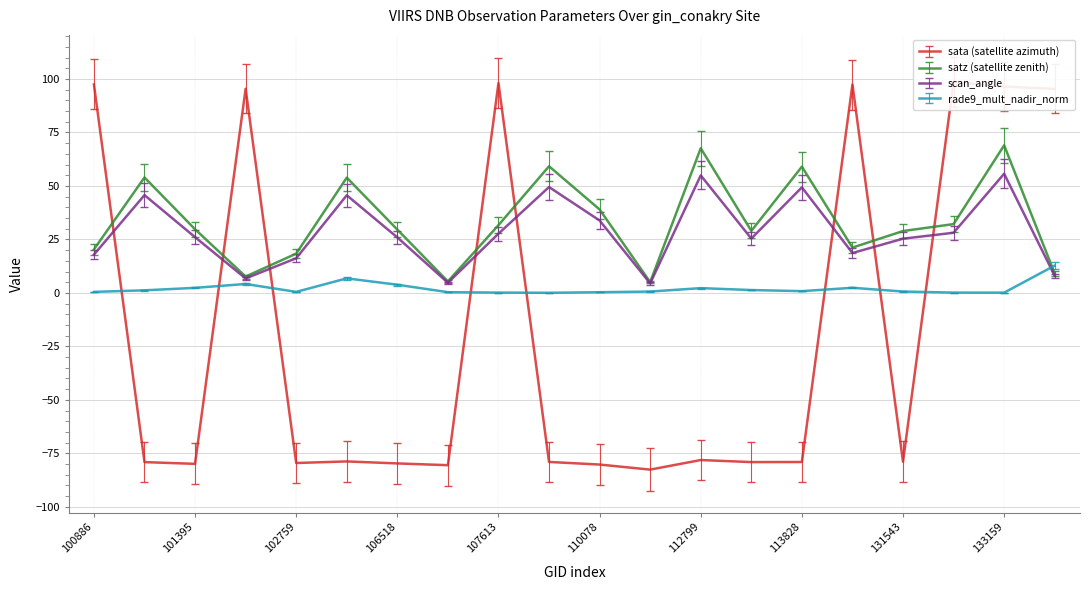

What is the difference between the scan_angle values at 101395 and 100886?

8.2